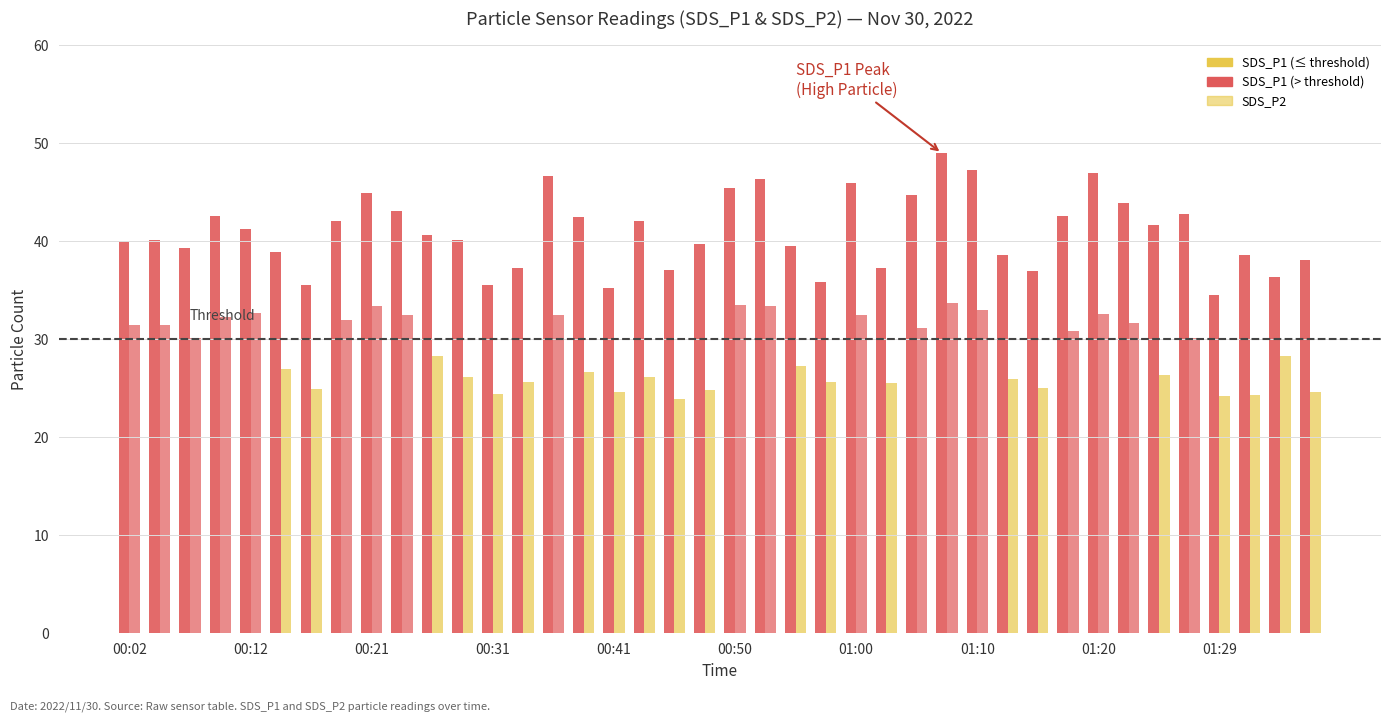

Which has a higher value, 01:22 or 00:12?

01:22